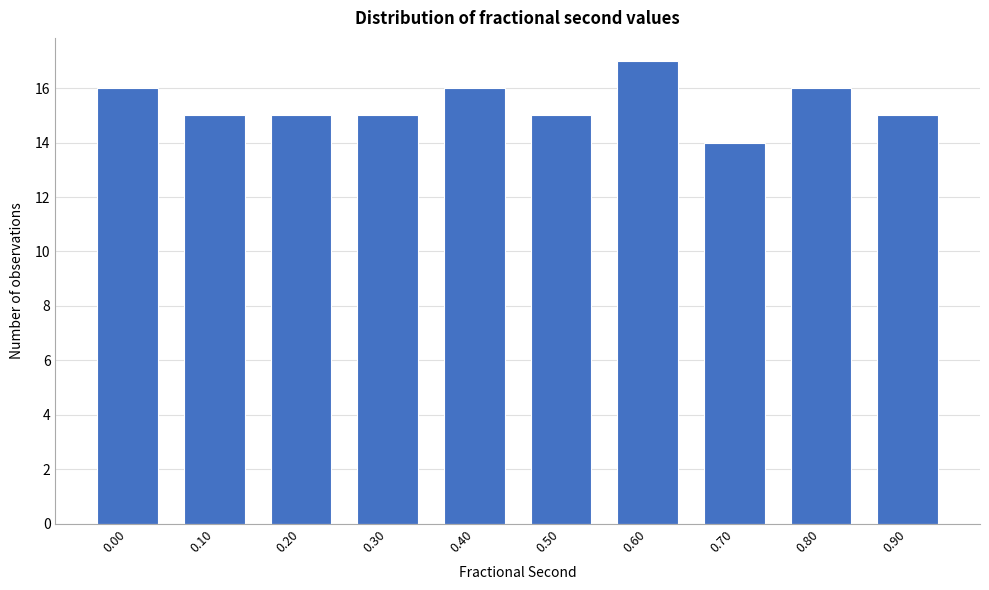

Reading left to right, what are all the values shown in this chart?

16	15	15	15	16	15	17	14	16	15